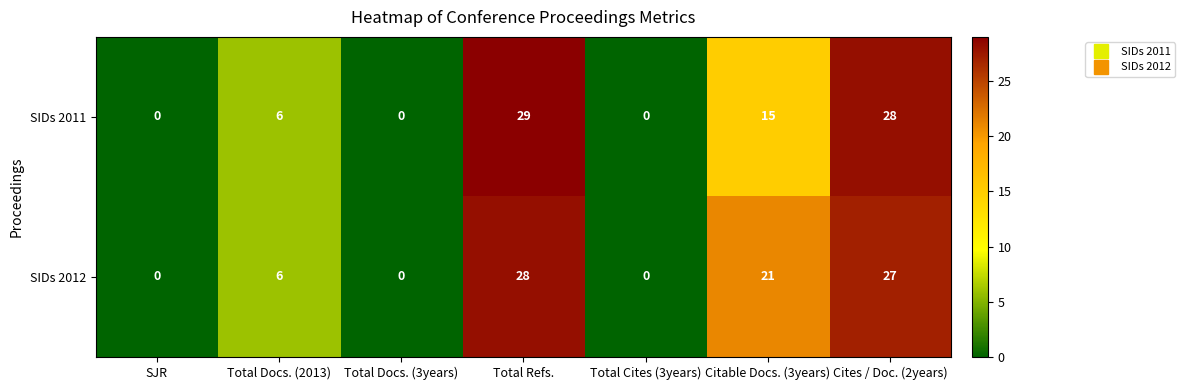

Which series has the largest total across all categories?

SIDs 2012